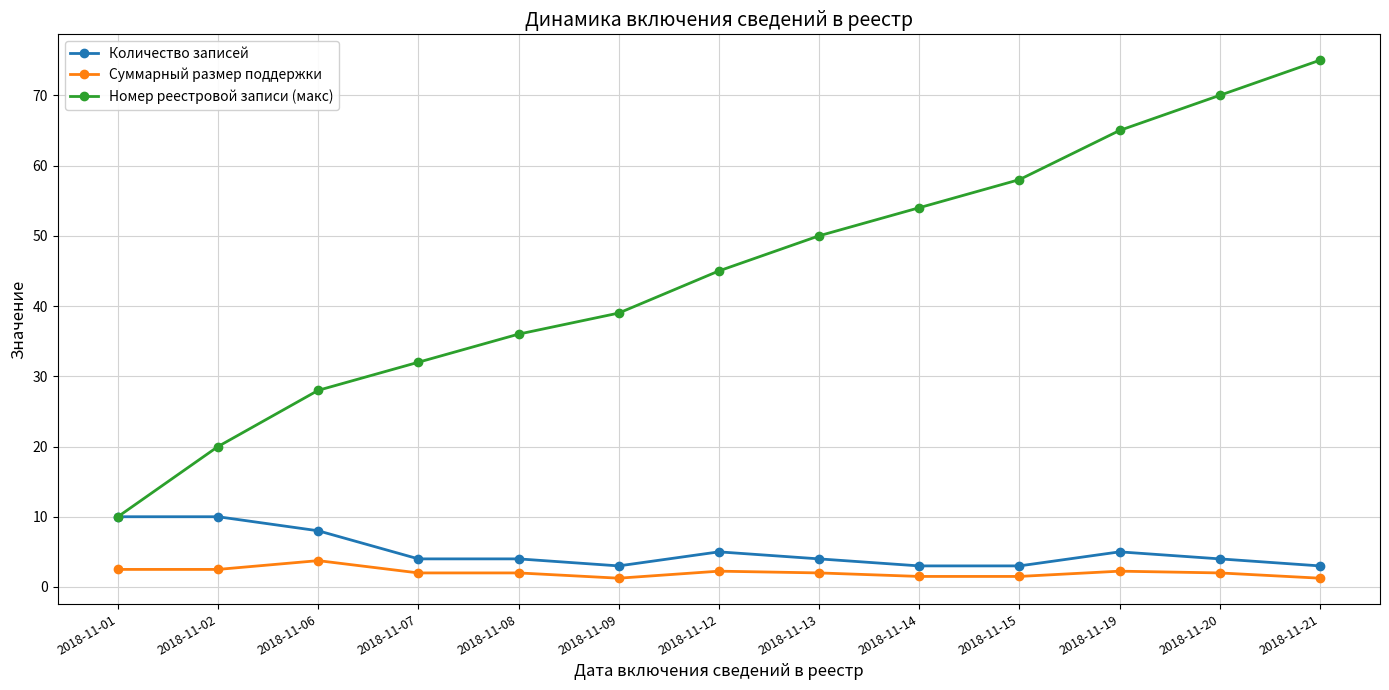

What is the difference between the Номер реестровой записи (макс) values at 2018-11-12 and 2018-11-08?

9.0